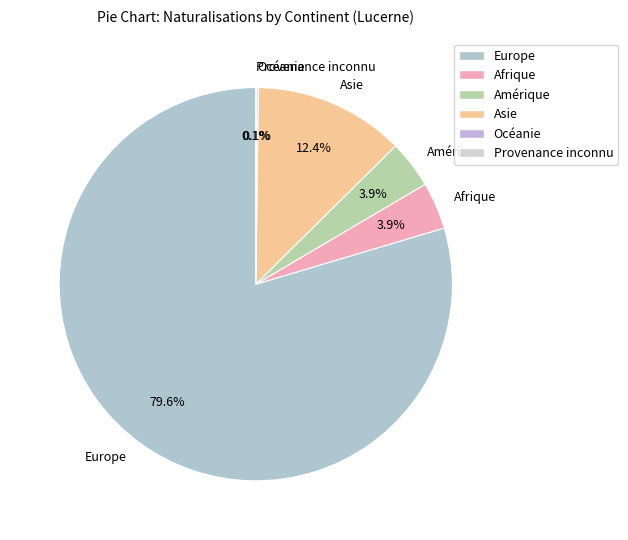

True or false: Afrique accounts for 4% of the total.

True